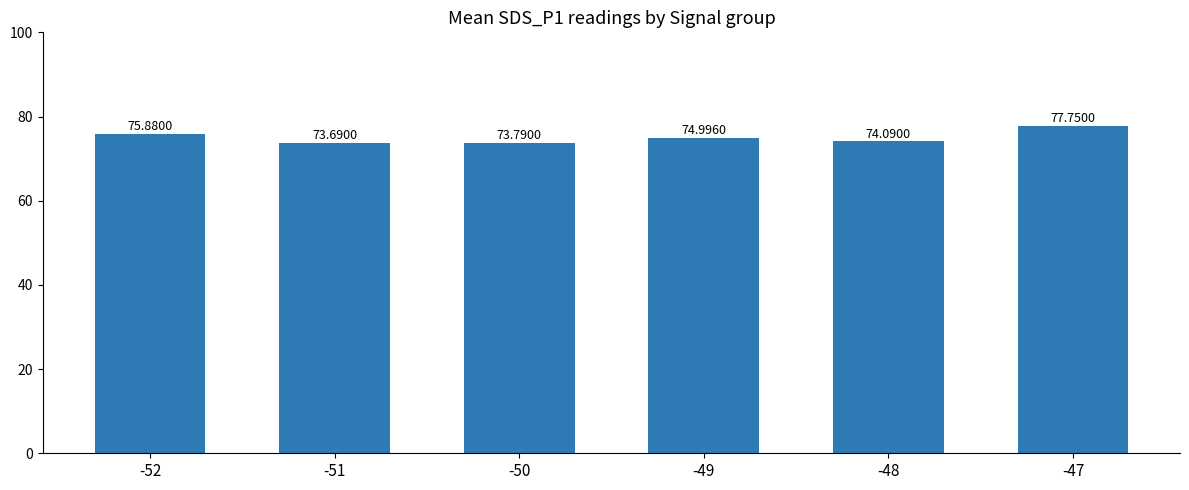

What is the sum of the values at -47 and -52?

153.6